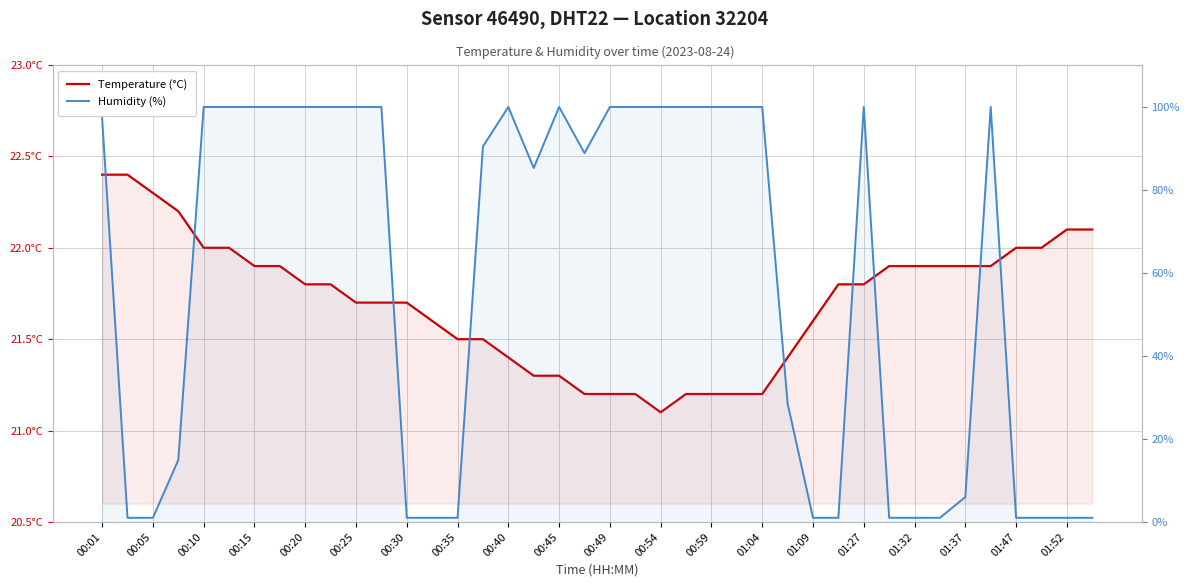

In Temperature (°C), how many points are lower than both neighbors (excluding endpoints)?

1